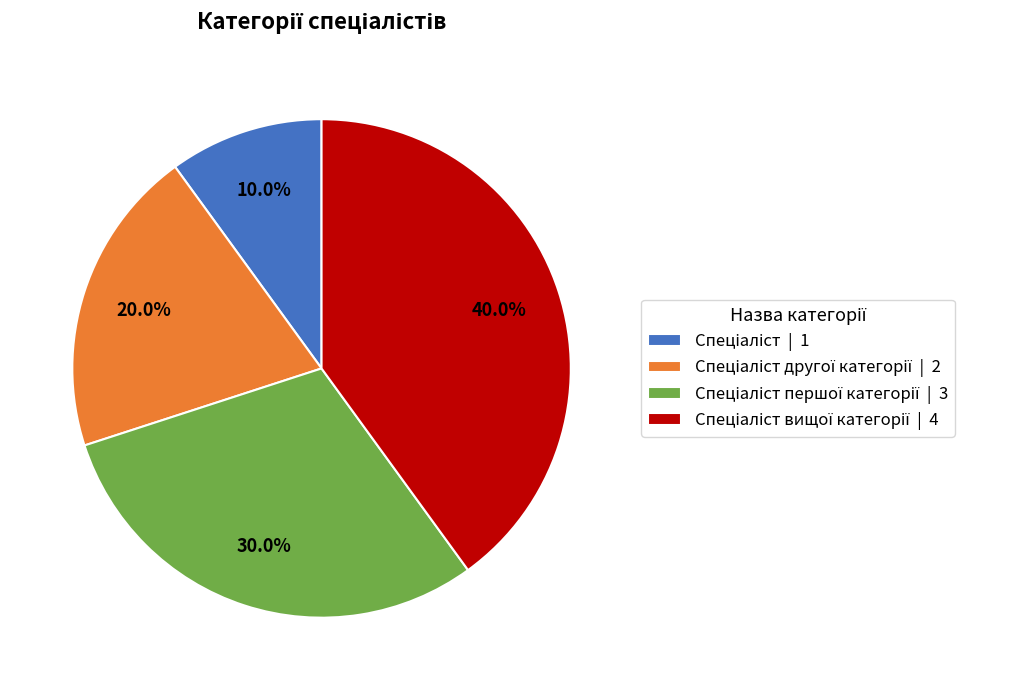

Is there a majority slice in this chart?

No